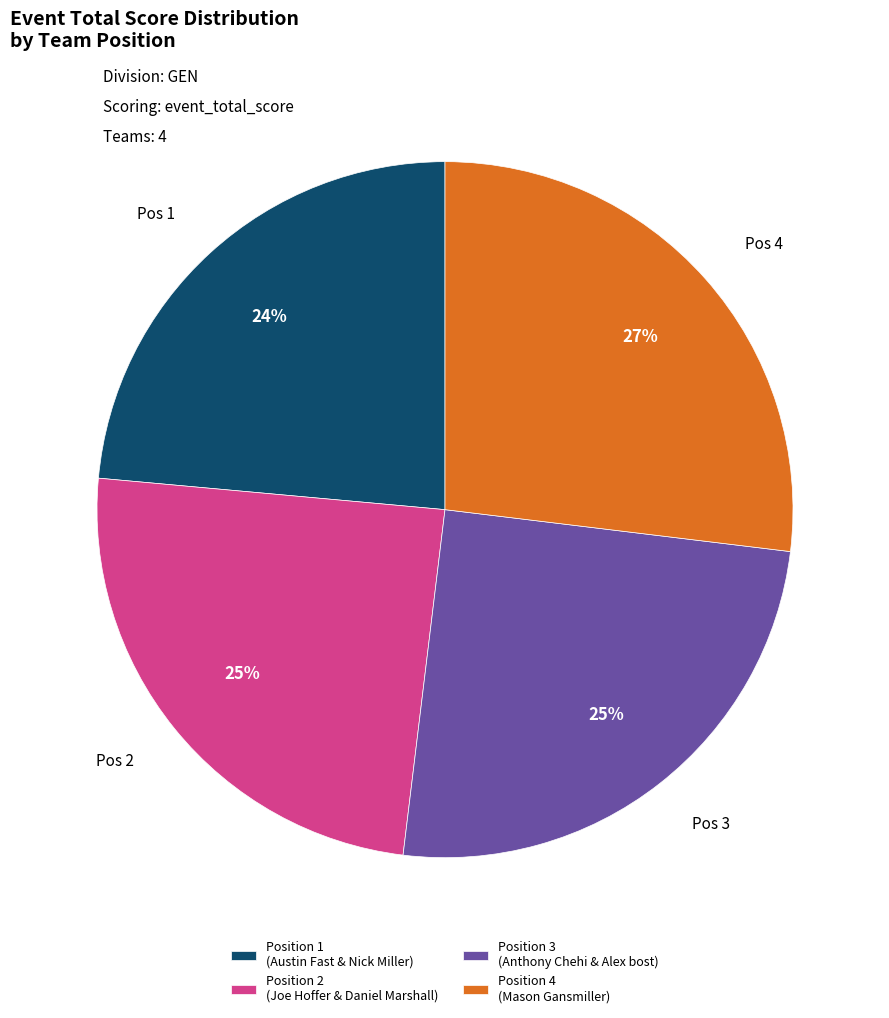

To the nearest percent, what percentage of the pie is Position 3 (Anthony Chehi & Alex bost)?

25%